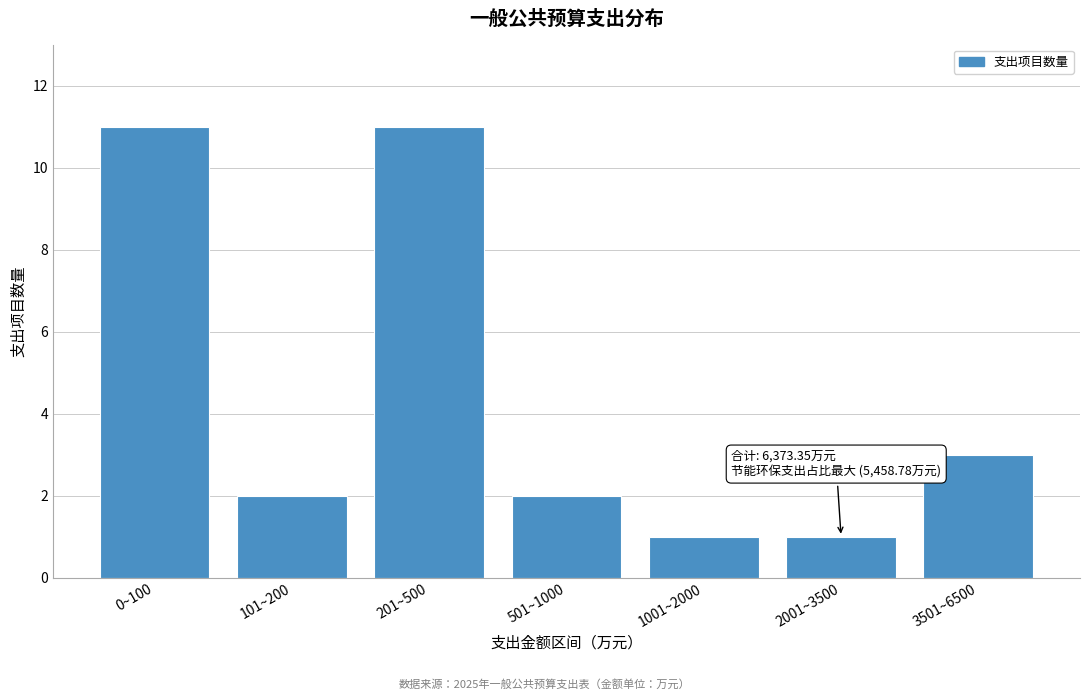

Reading left to right, what are all the values shown in this chart?

0~100=11	101~200=2	201~500=11	501~1000=2	1001~2000=1	2001~3500=1	3501~6500=3